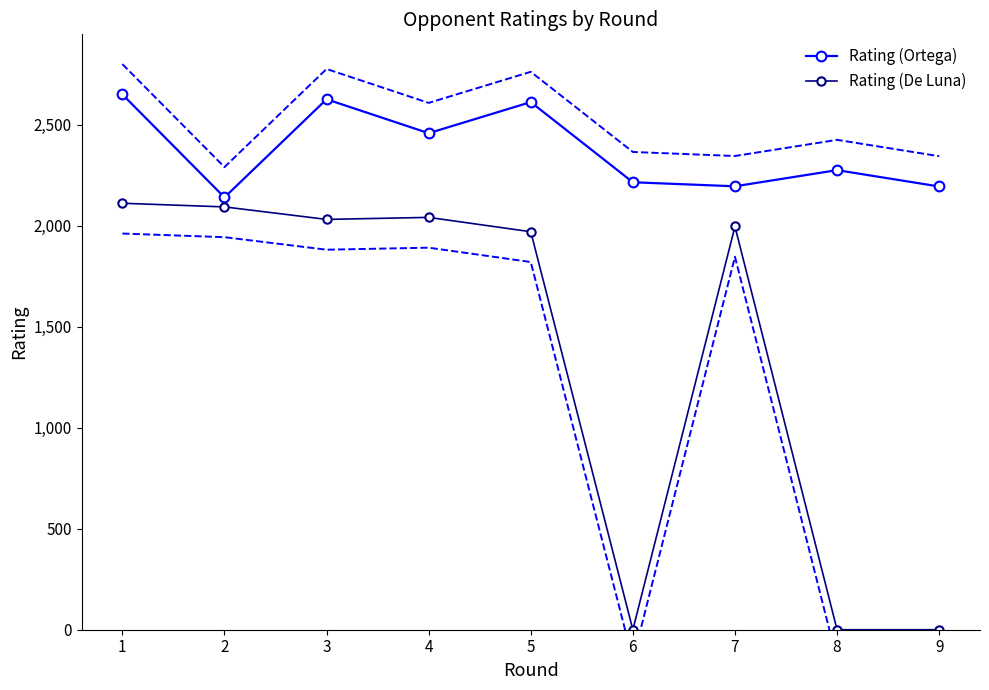

Rank the series by their average value, from lowest to highest.

Rating (De Luna), Rating (Ortega)